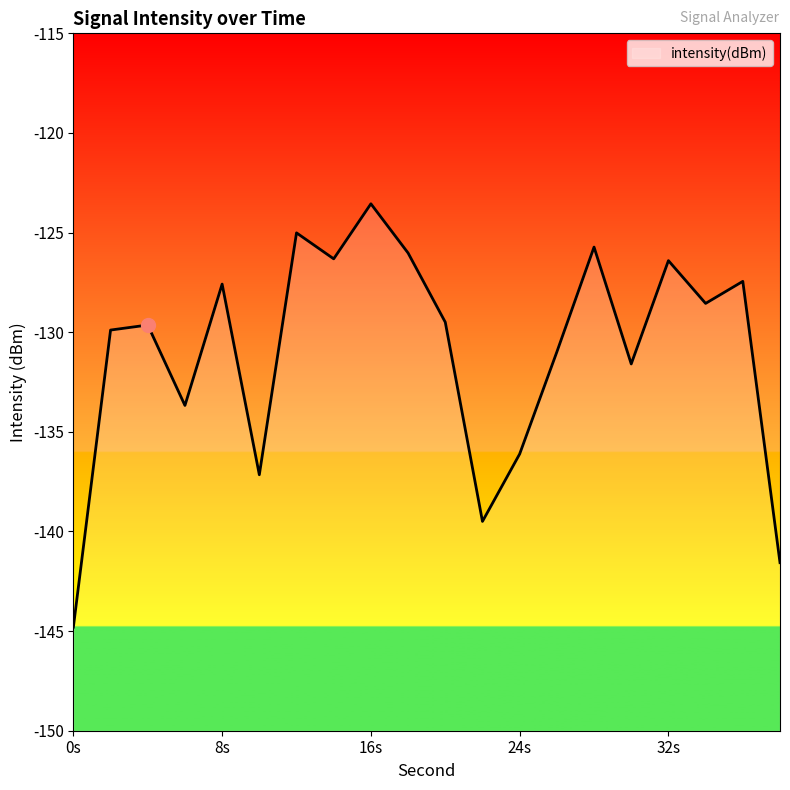

Where does the data first go above -129?

8s